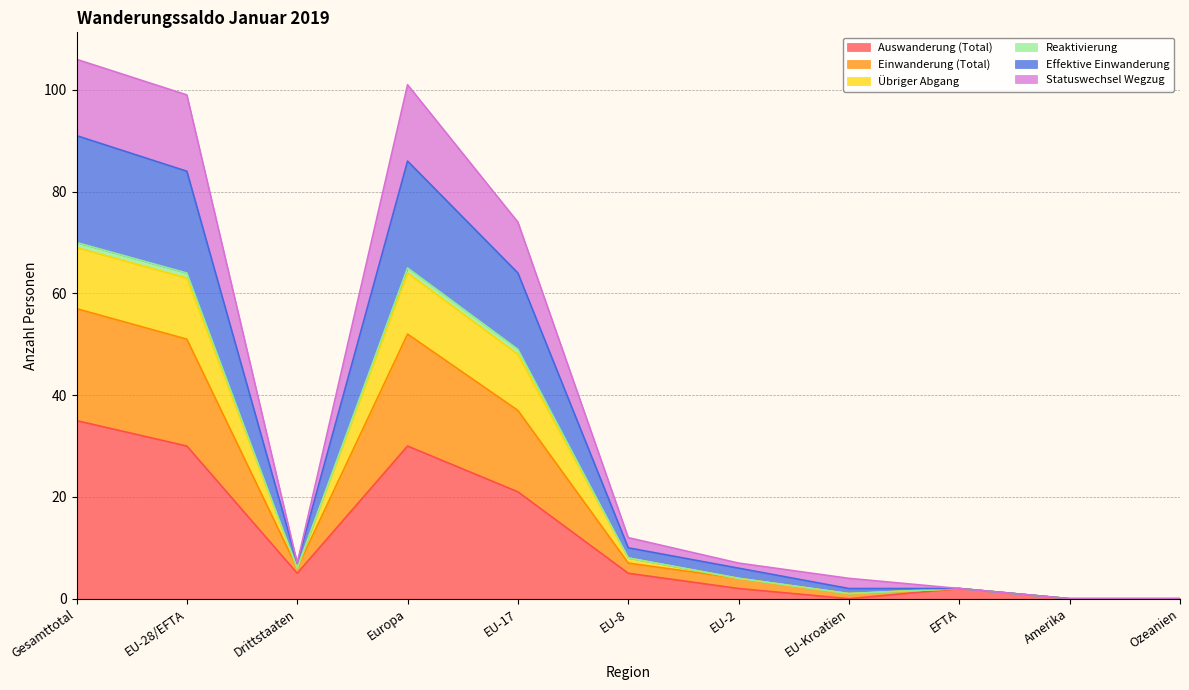

What is the highest value of the Auswanderung (Total) series?

35